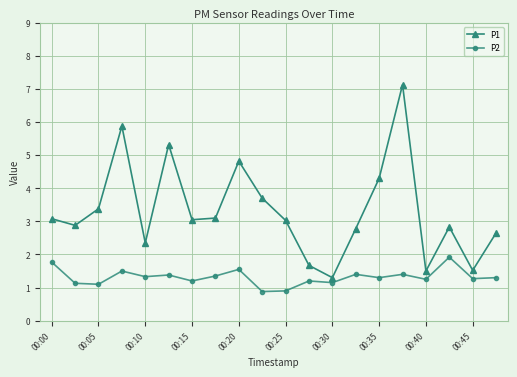

Which series has the widest spread of values?

P1